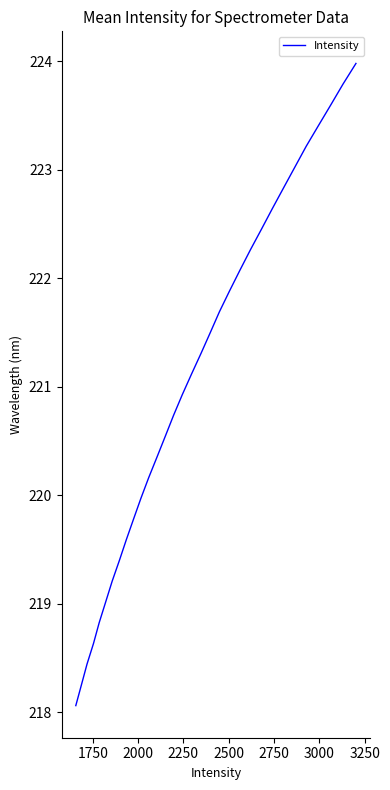

What is the sum of all values?

7072.7